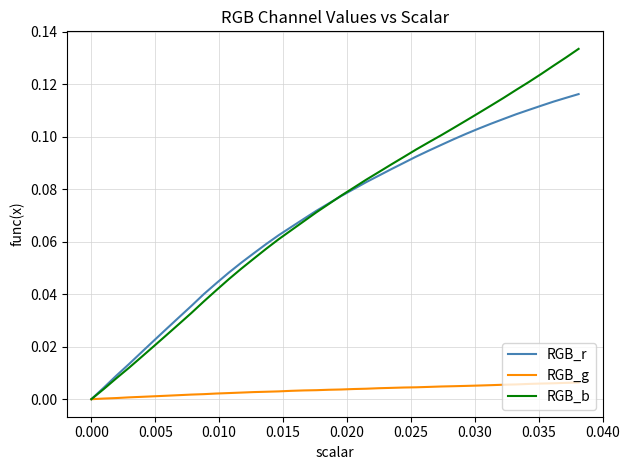

Which series has the largest range (max minus min)?

RGB_b